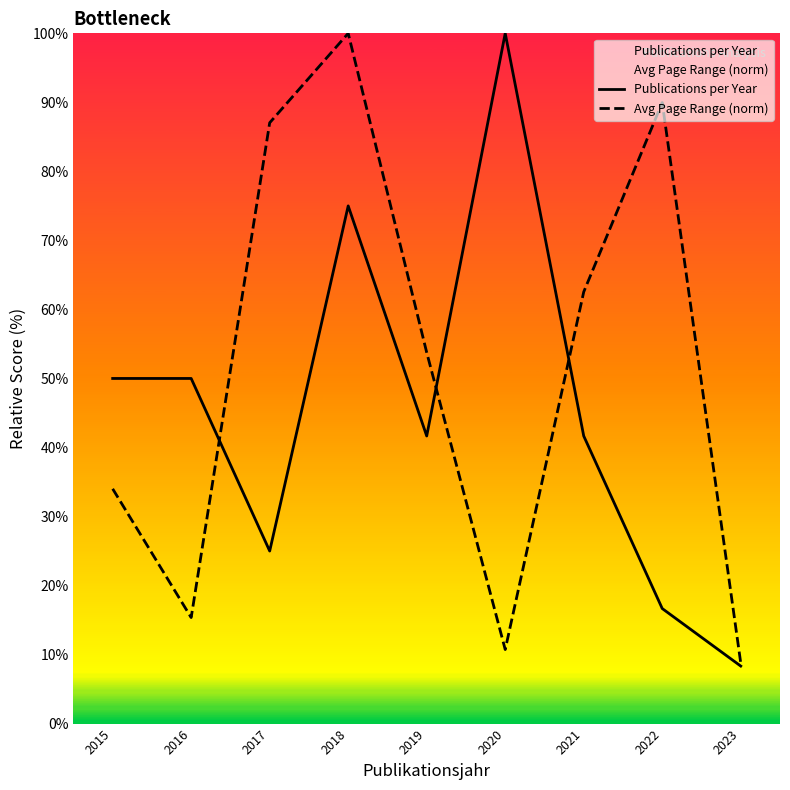

What is the value of the Avg Page Range (norm) point at the 5th from the left?

53.8